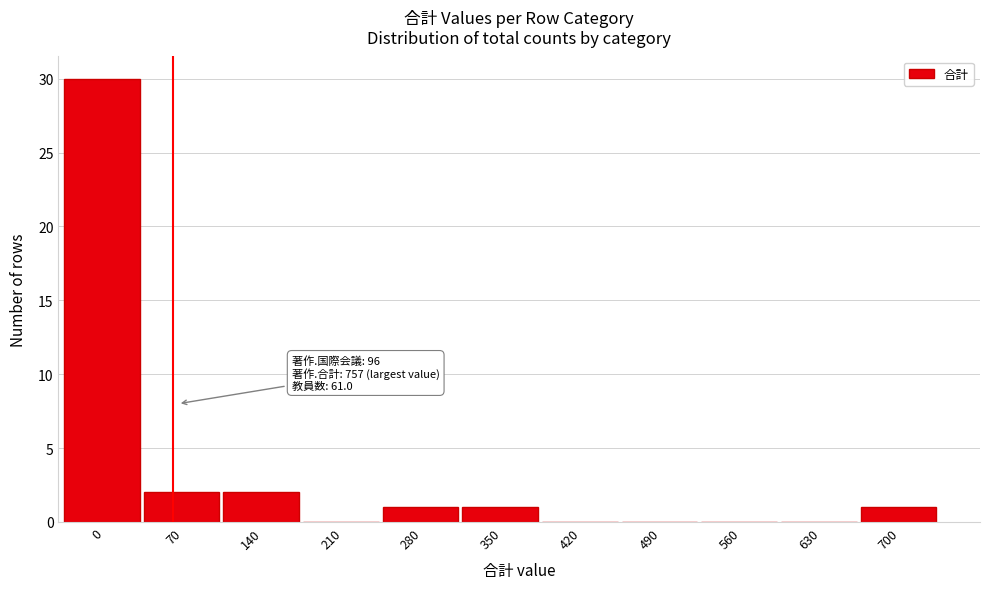

Reading right to left, transcribe all the data shown in this chart.

700=1	630=0	560=0	490=0	420=0	350=1	280=1	210=0	140=2	70=2	0=30